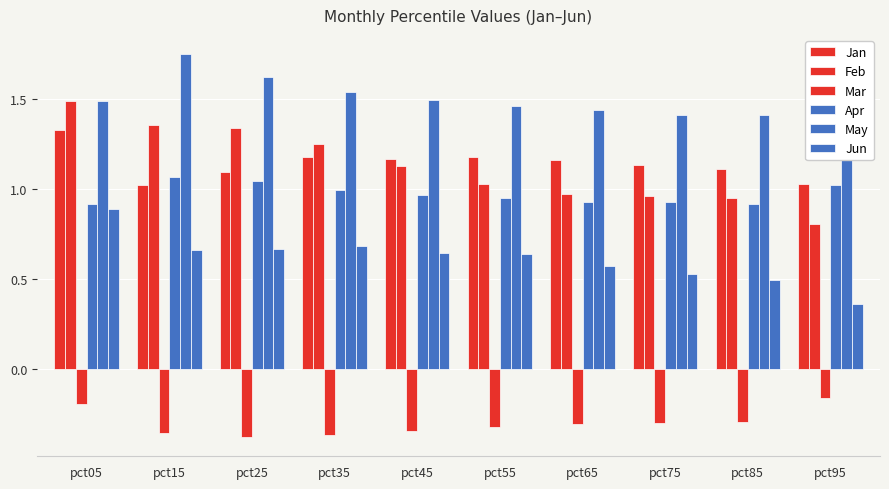

Count the number of categories in the chart.

10